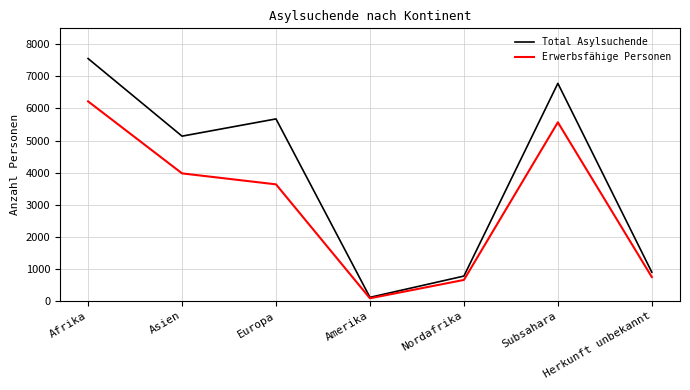

At Afrika, list the series in order from smallest to largest.

Erwerbsfähige Personen, Total Asylsuchende